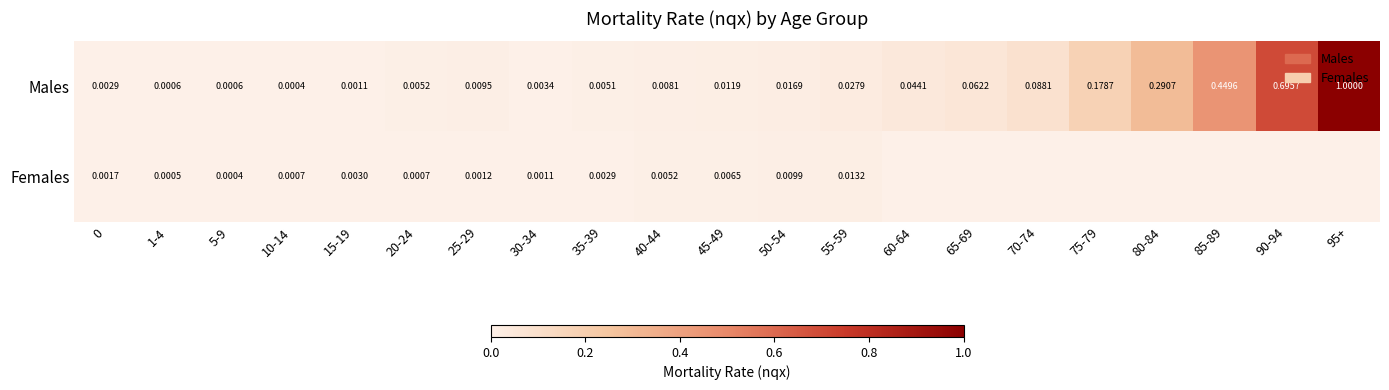

Is the value of Females at 0 greater than the value of Males at 40-44?

No